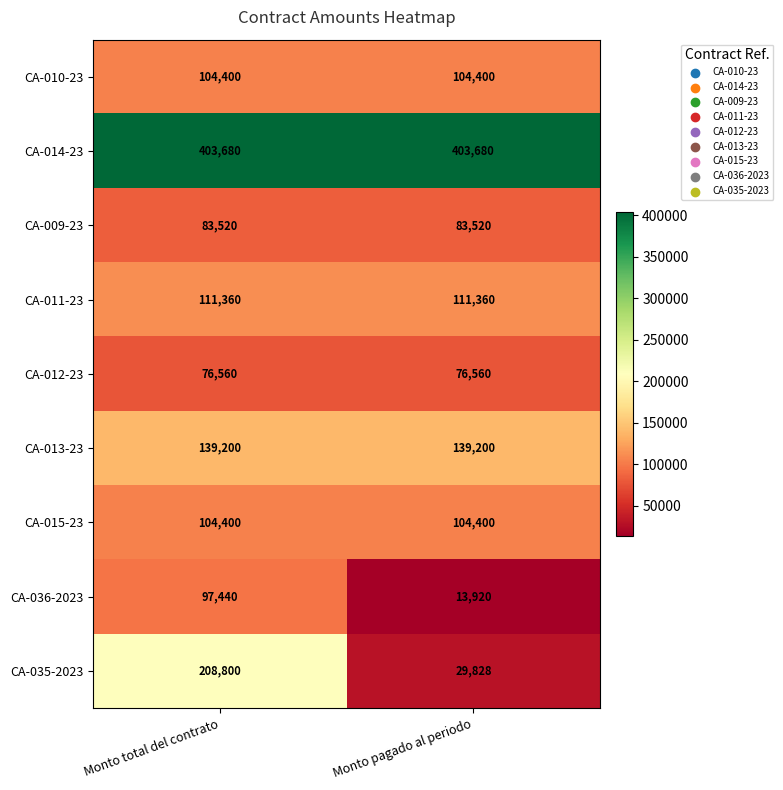

Which series changed the most between Monto total del contrato and Monto pagado al periodo?

CA-035-2023